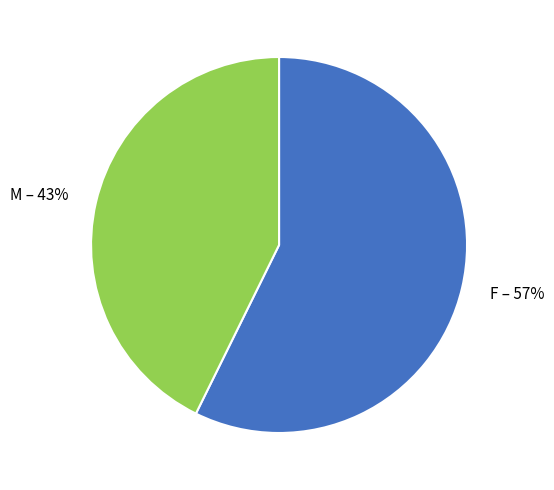

To the nearest percent, what percentage of the pie is F?

57%